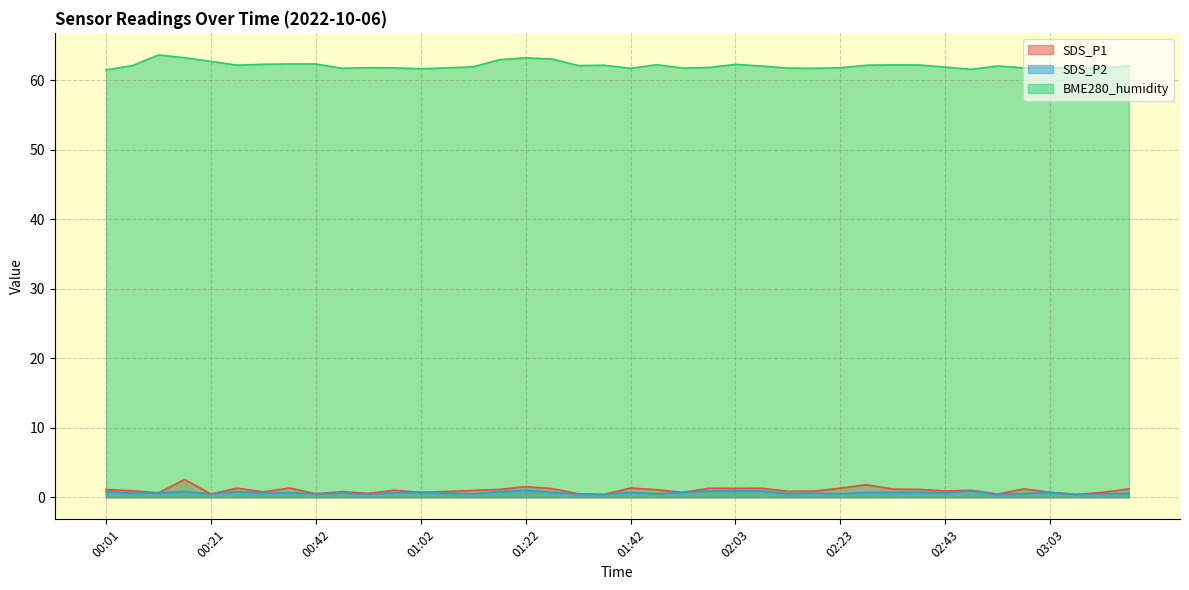

What is the highest value of the SDS_P1 series?

2.5